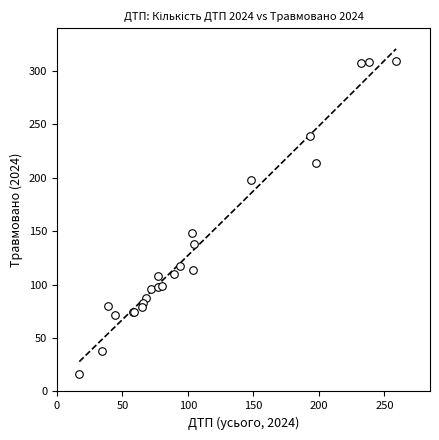

What Y value in the scatter plot is closest to 162?

148